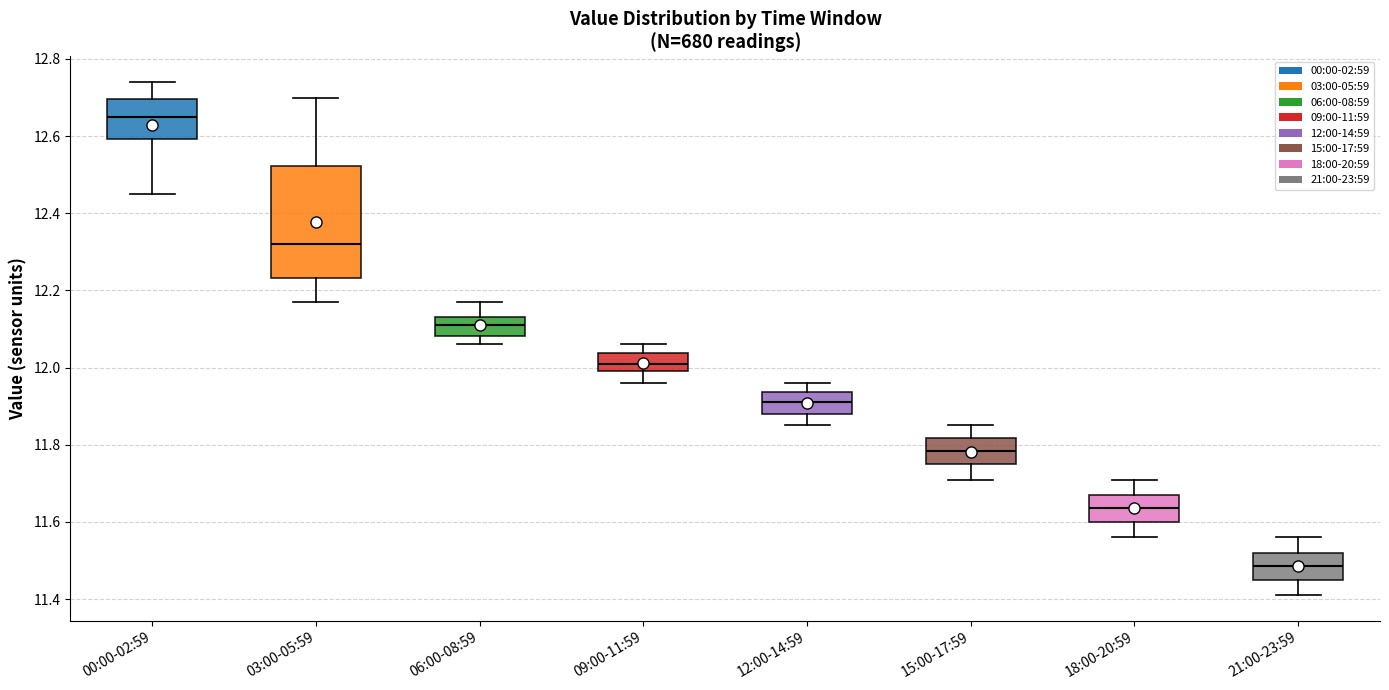

Reading left to right, transcribe this box plot: for each box, give where its median line is, the range the box spans, and where its two whiskers end, as read against the y-axis. The values are not printed on the chart, so give them approximately, as read against the axis.

00:00-02:59: median 12.66, box 12.60 to 12.70, whiskers 12.46 to 12.74
03:00-05:59: median 12.32, box 12.24 to 12.52, whiskers 12.18 to 12.70
06:00-08:59: median 12.12, box 12.08 to 12.14, whiskers 12.06 to 12.18
09:00-11:59: median 12.02, box 12.00 to 12.04, whiskers 11.96 to 12.06
12:00-14:59: median 11.92, box 11.88 to 11.94, whiskers 11.86 to 11.96
15:00-17:59: median 11.78, box 11.76 to 11.82, whiskers 11.72 to 11.86
18:00-20:59: median 11.64, box 11.60 to 11.68, whiskers 11.56 to 11.72
21:00-23:59: median 11.48, box 11.46 to 11.52, whiskers 11.42 to 11.56